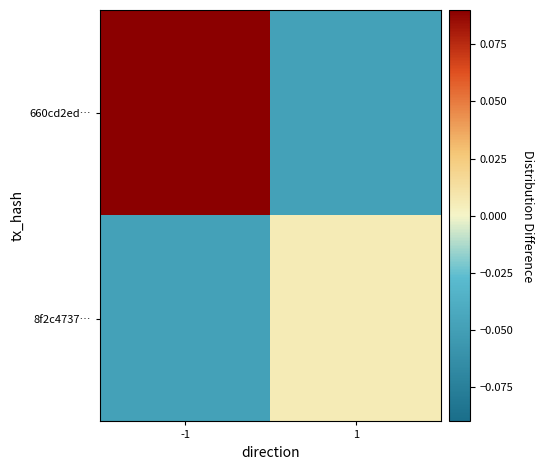

Reading left to right, what are all the values shown in this chart?

660cd2ed…: -1=0.1	1=-0.0
8f2c4737…: -1=-0.0	1=0.0